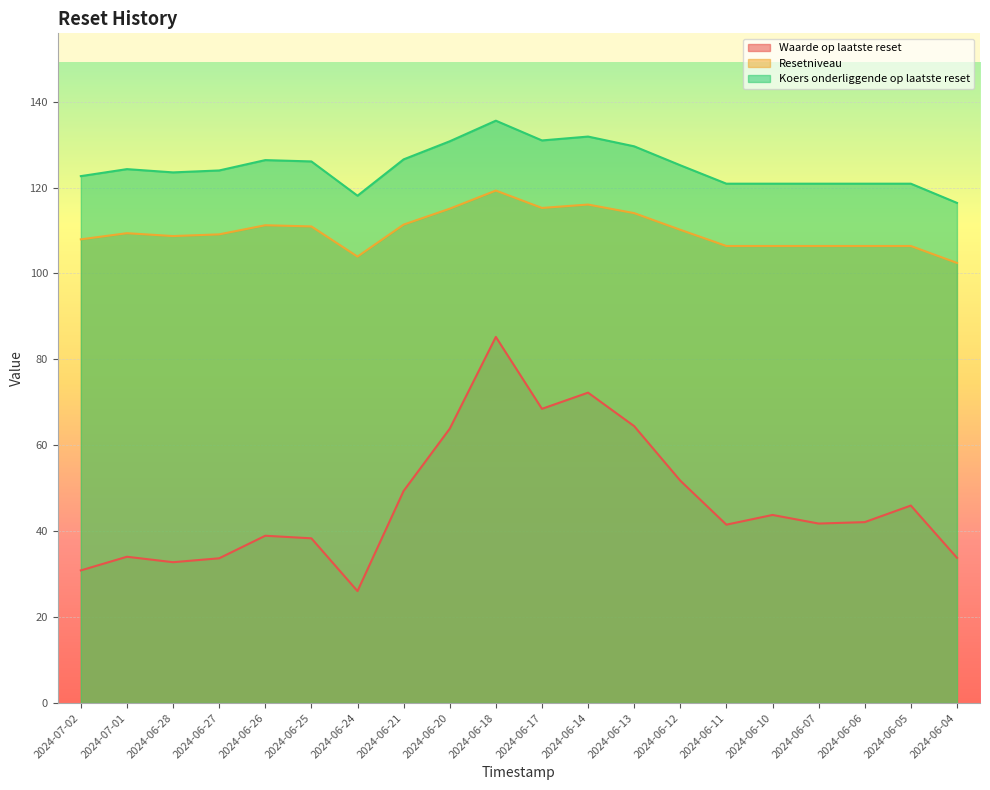

What is the difference between the maximum and minimum values in the Koers onderliggende op laatste reset series?

19.1